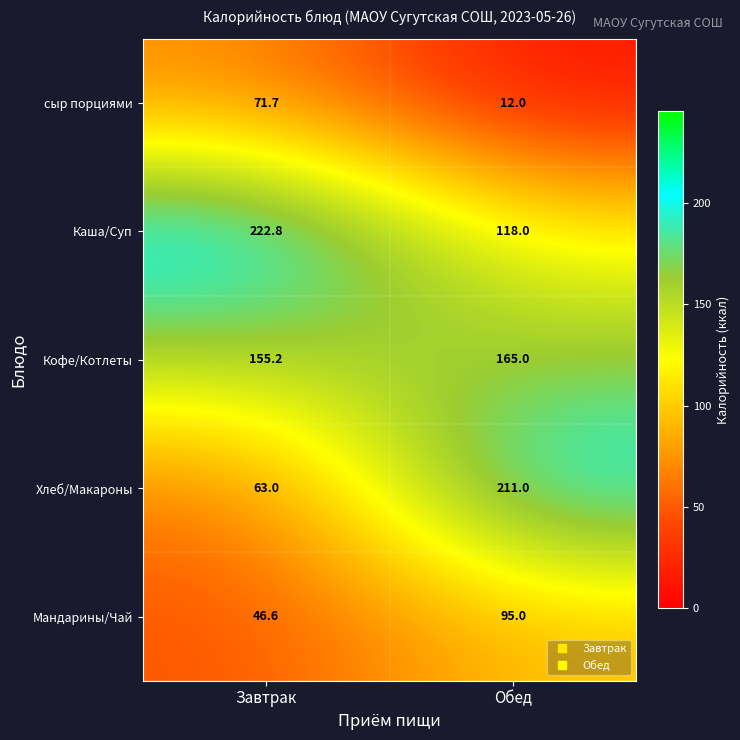

Is the value of Каша/Суп at Завтрак greater than the value of сыр порциями at Завтрак?

Yes